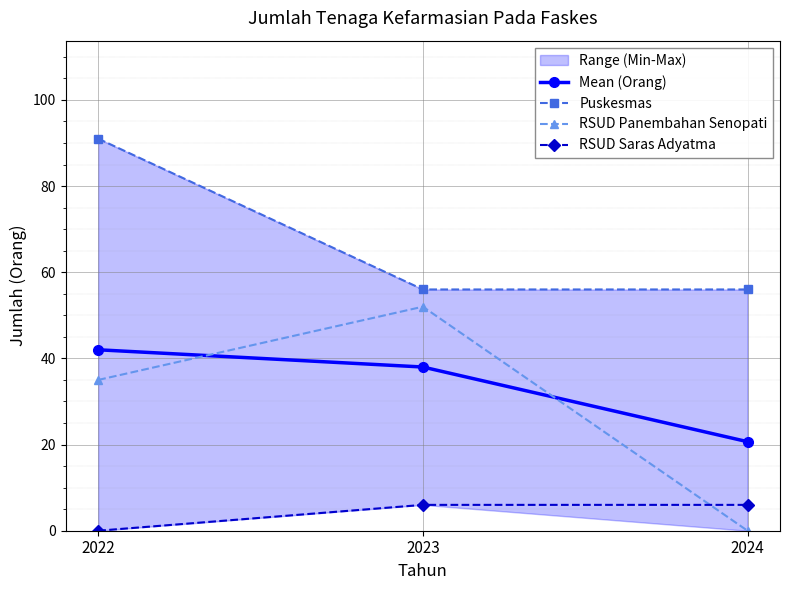

List the series in order of their peak value, highest first.

Puskesmas, RSUD Panembahan Senopati, Mean (Orang), RSUD Saras Adyatma